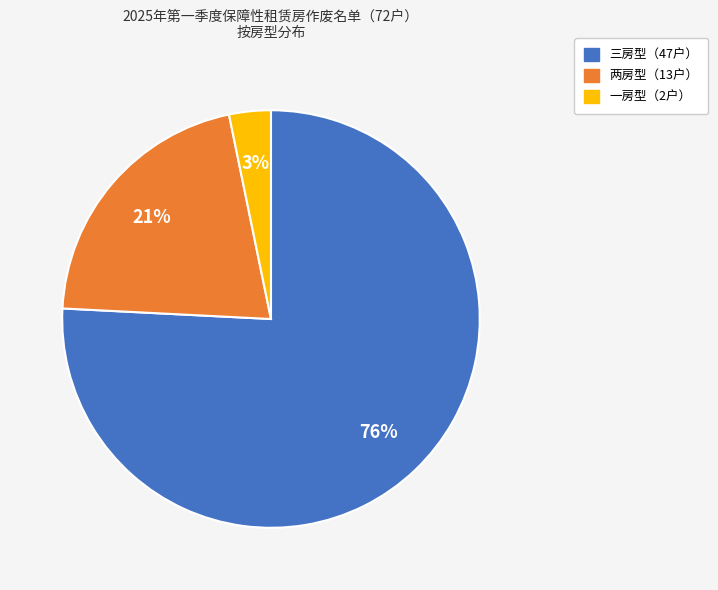

To the nearest percent, what is the difference between the largest and smallest slice percentages?

73%